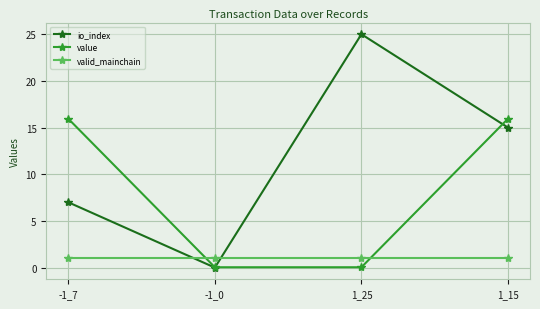

Which series has the widest spread of values?

io_index